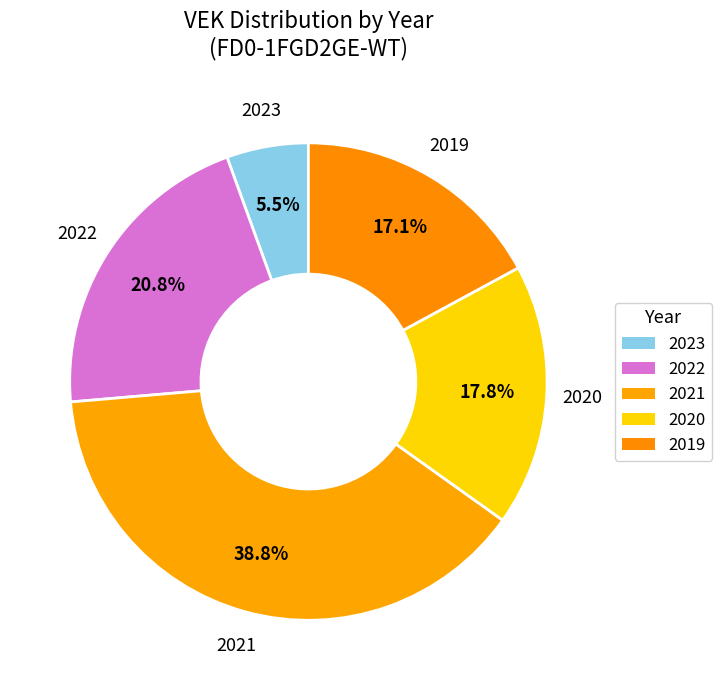

How many slices are in this pie chart?

5